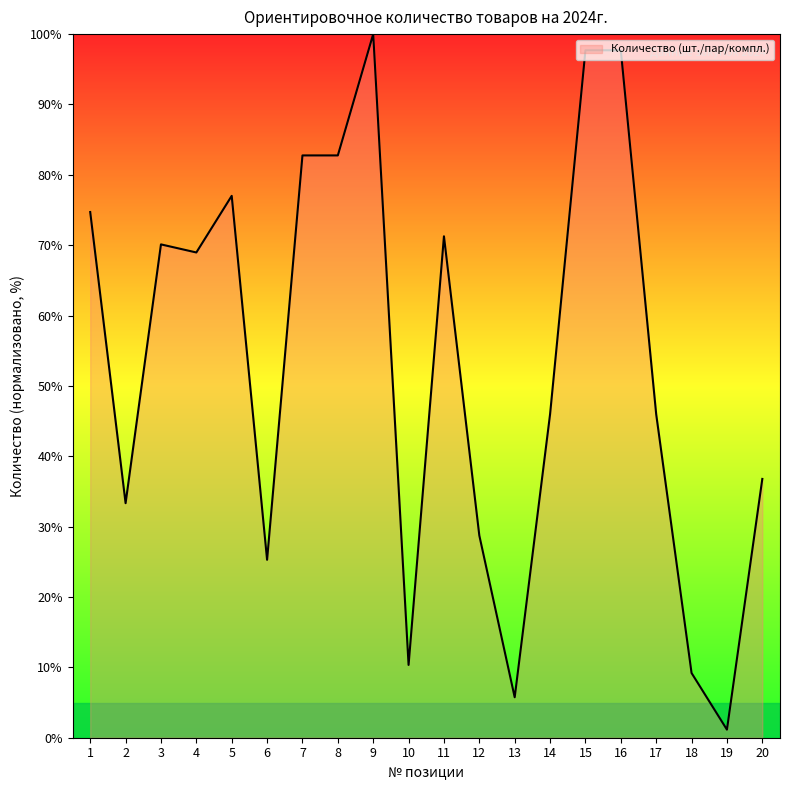

Reading left to right, extract all data points from this chart.

74.7	33.3	70.1	69.0	77.0	25.3	82.8	82.8	100.0	10.3	71.3	28.7	5.7	46.0	97.7	97.7	46.0	9.2	1.1	36.8